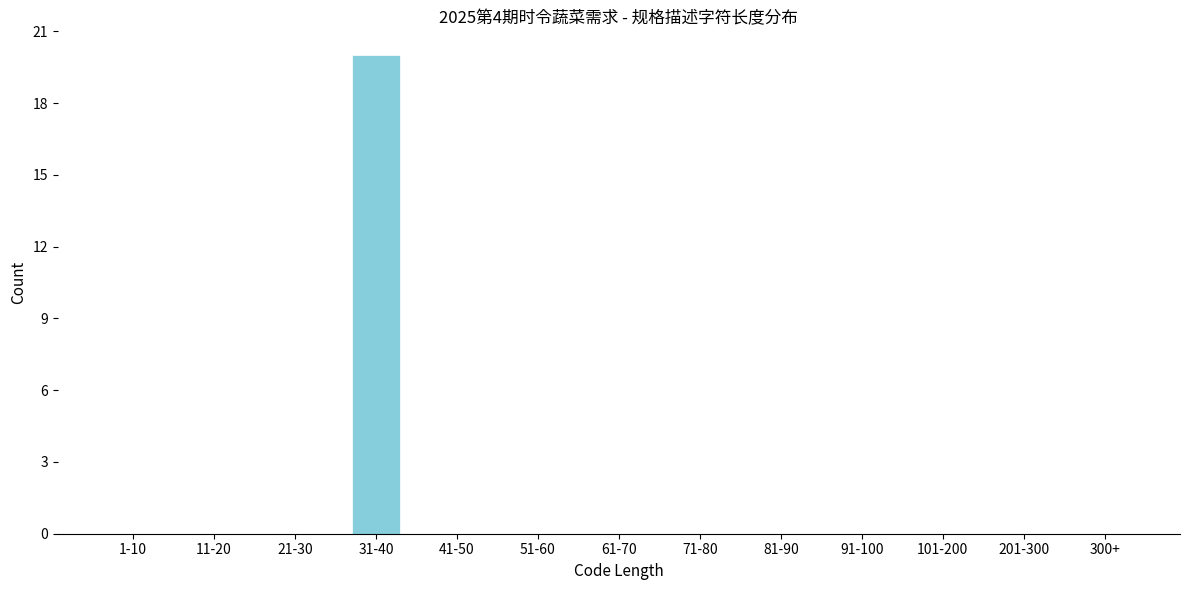

Reading left to right, what are all the values shown in this chart?

1-10=0	11-20=0	21-30=0	31-40=20	41-50=0	51-60=0	61-70=0	71-80=0	81-90=0	91-100=0	101-200=0	201-300=0	300+=0